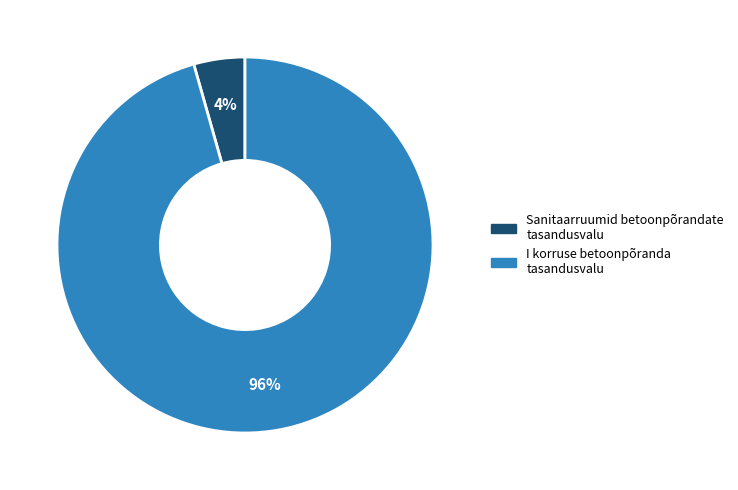

Between Sanitaarruumid betoonpõrandate tasandusvalu and I korruse betoonpõranda tasandusvalu, which is larger?

I korruse betoonpõranda tasandusvalu